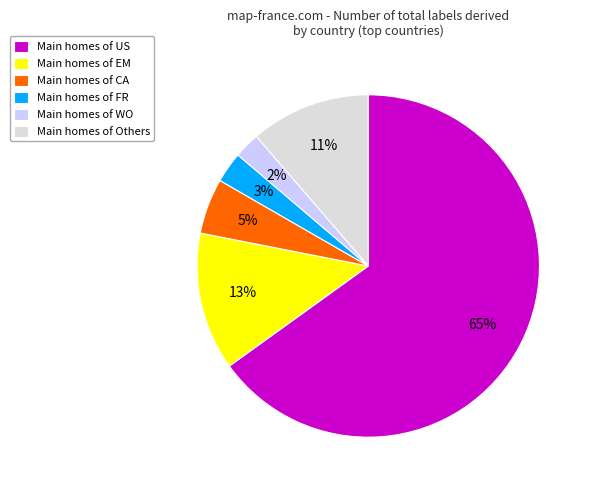

Which slice is the largest?

Main homes of US